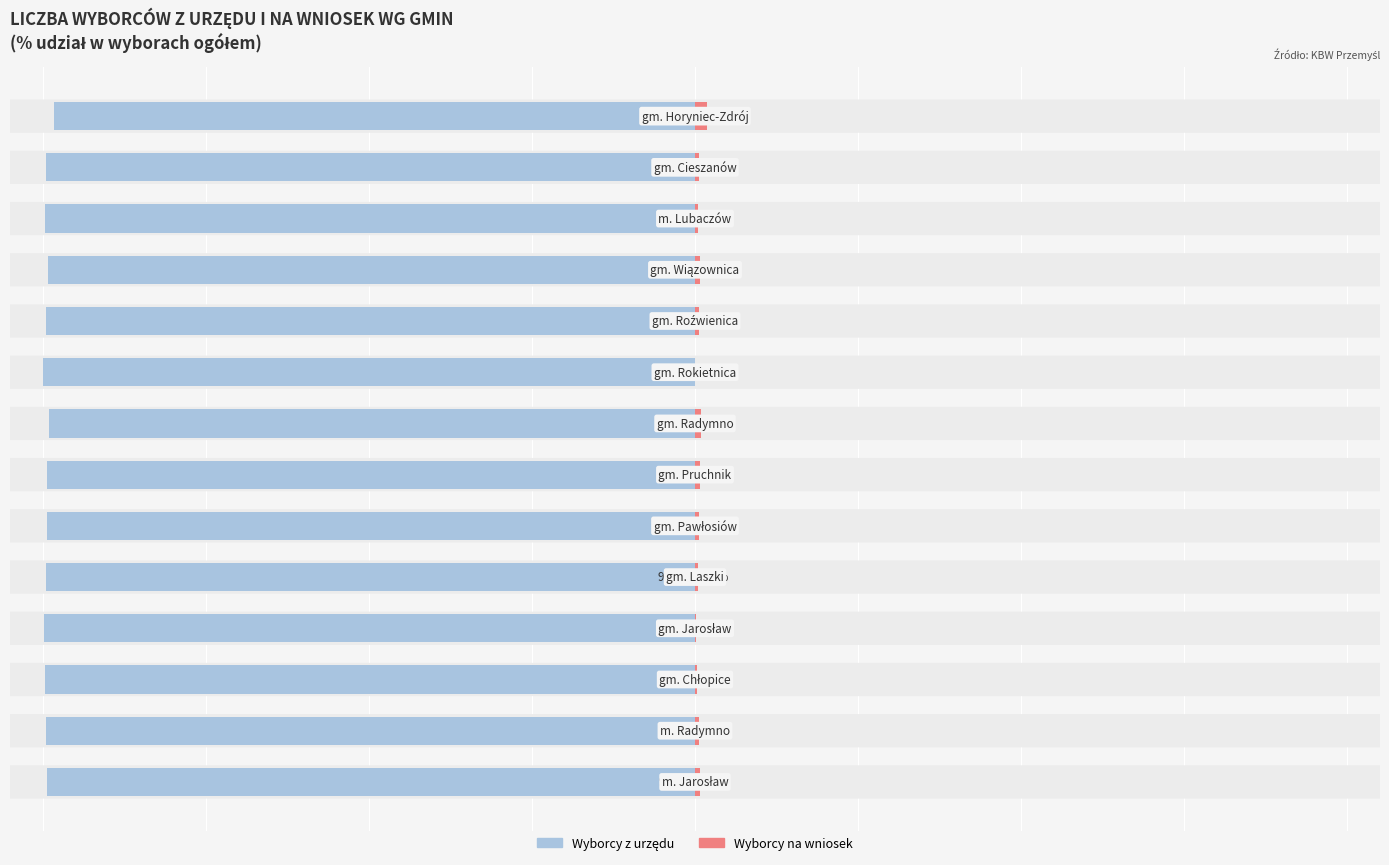

Reading left to right, extract all data points from this chart.

Wyborcy z urzędu: 0=-99.3	1=-99.4	2=-99.7	3=-99.8	4=-99.5	5=-99.4	6=-99.3	7=-99.0	8=-100.0	9=-99.4	10=-99.2	11=-99.6	12=-99.5	13=-98.2
Wyborcy na wniosek: 0=0.7	1=0.6	2=0.3	3=0.2	4=0.5	5=0.6	6=0.7	7=1.0	8=0.0	9=0.6	10=0.8	11=0.4	12=0.5	13=1.8